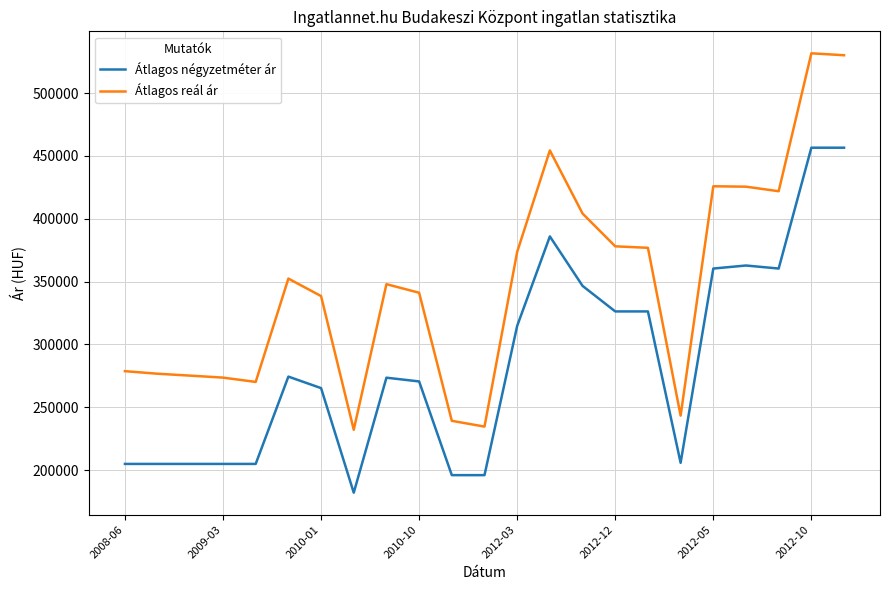

Rank the series by their average value, from lowest to highest.

Átlagos négyzetméter ár, Átlagos reál ár